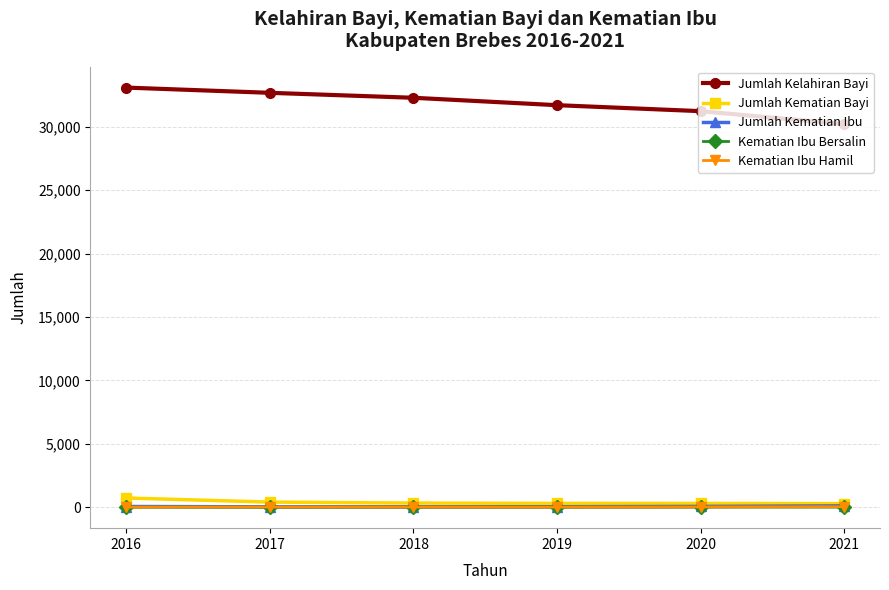

Is it true that Jumlah Kelahiran Bayi equals 12545 at 2021?

False